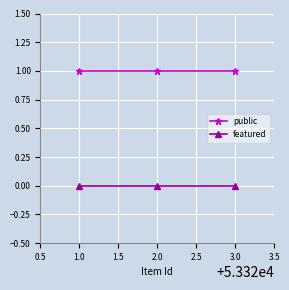

The value of featured at 2.0 is 0. True or false?

True